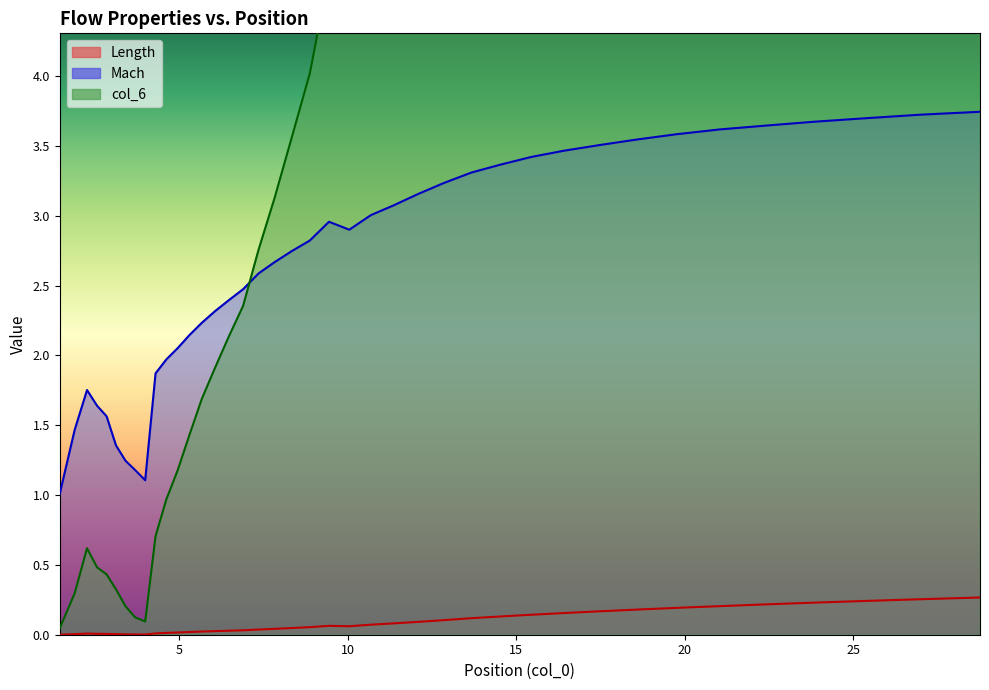

Where is Mach nearest to the value 2?

4.616847